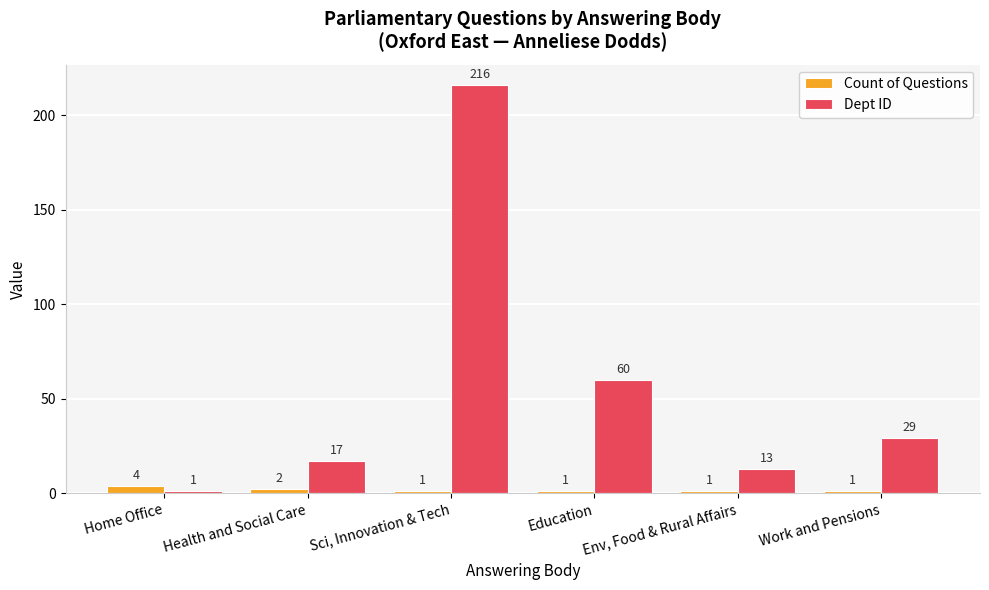

Which category has the lowest value in the Dept ID series?

Home Office